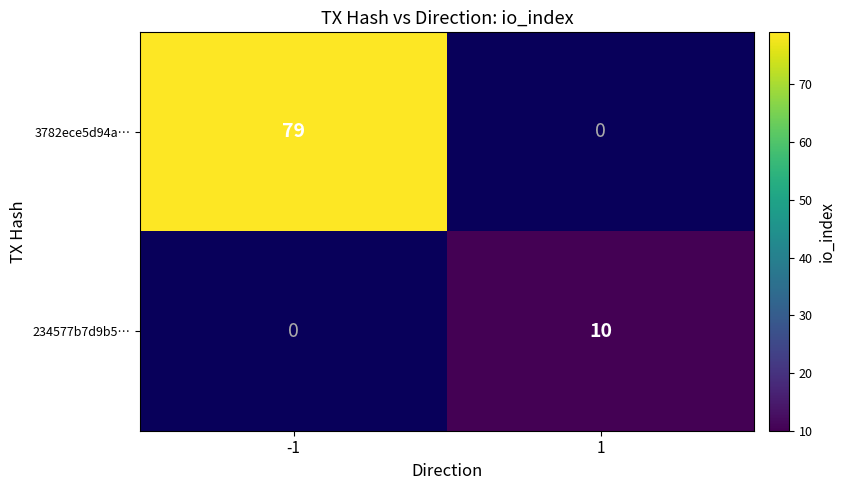

At which category does the chart reach its minimum across all series?

1